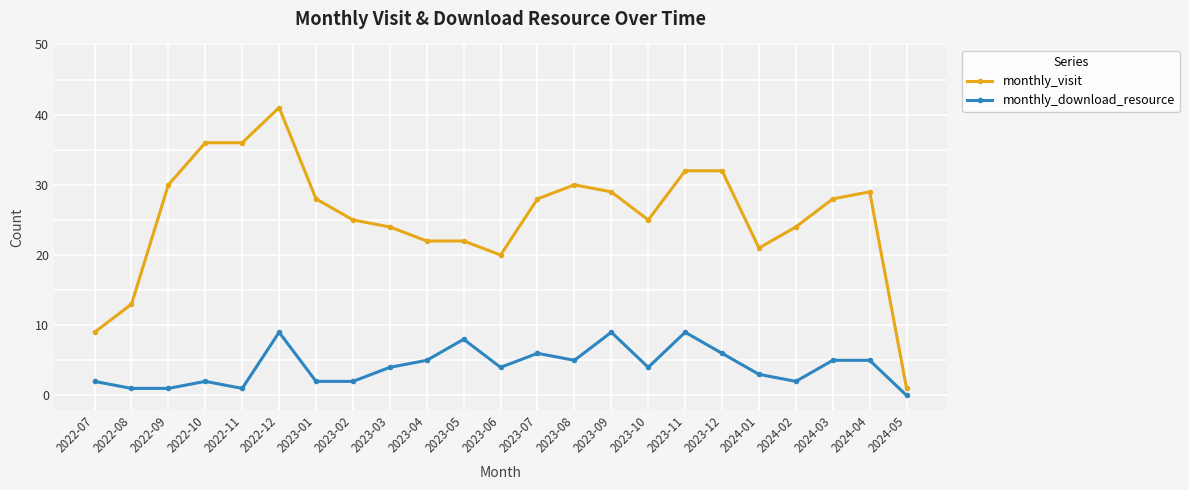

True or false: monthly_visit has more than 1 interior local peaks.

True